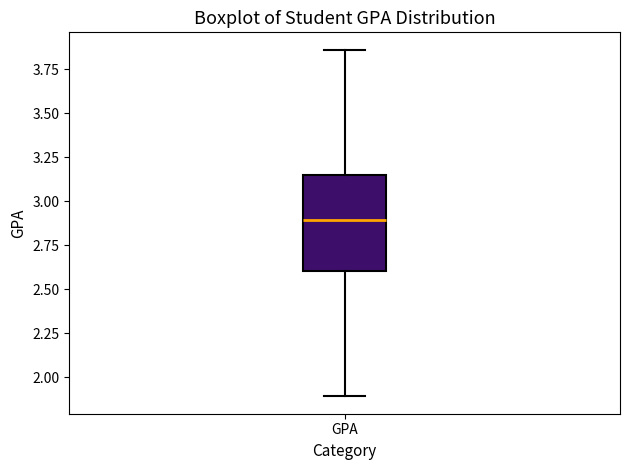

Where does the lower whisker of the box for GPA end on the y-axis? The values are not printed on the chart, so give them approximately, as read against the axis.

1.90